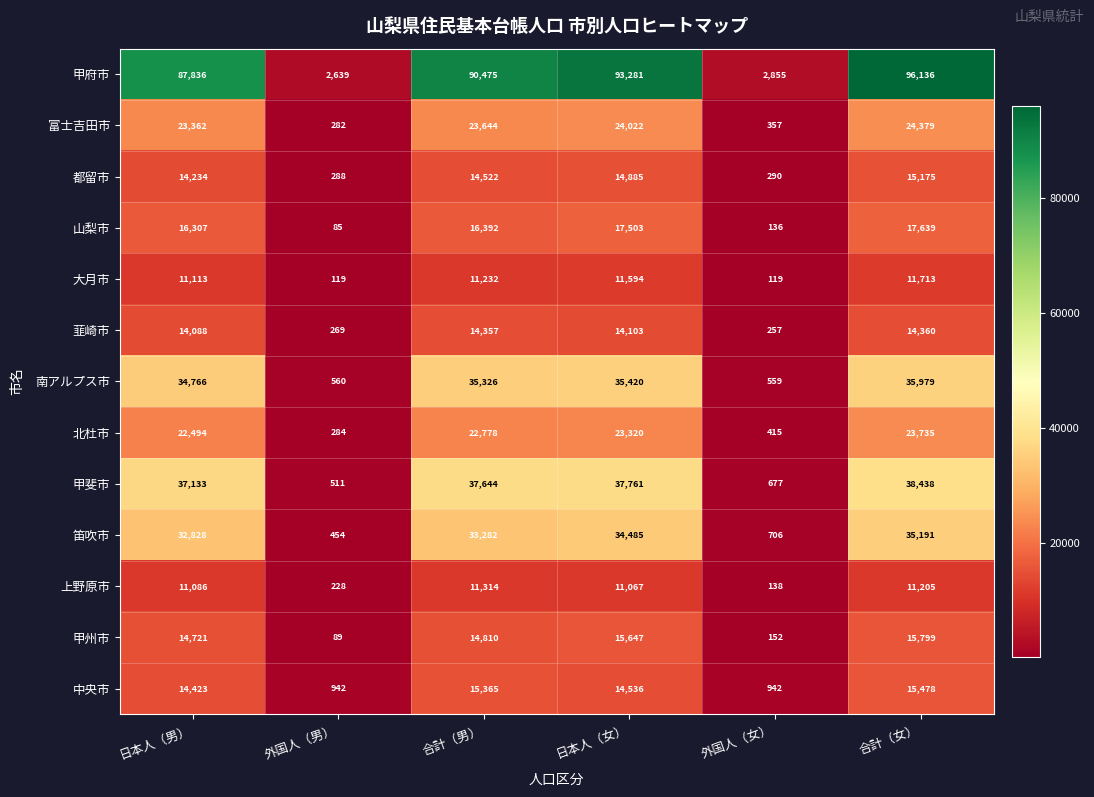

The value of 南アルプス市 at 外国人（男） is 314. True or false?

False